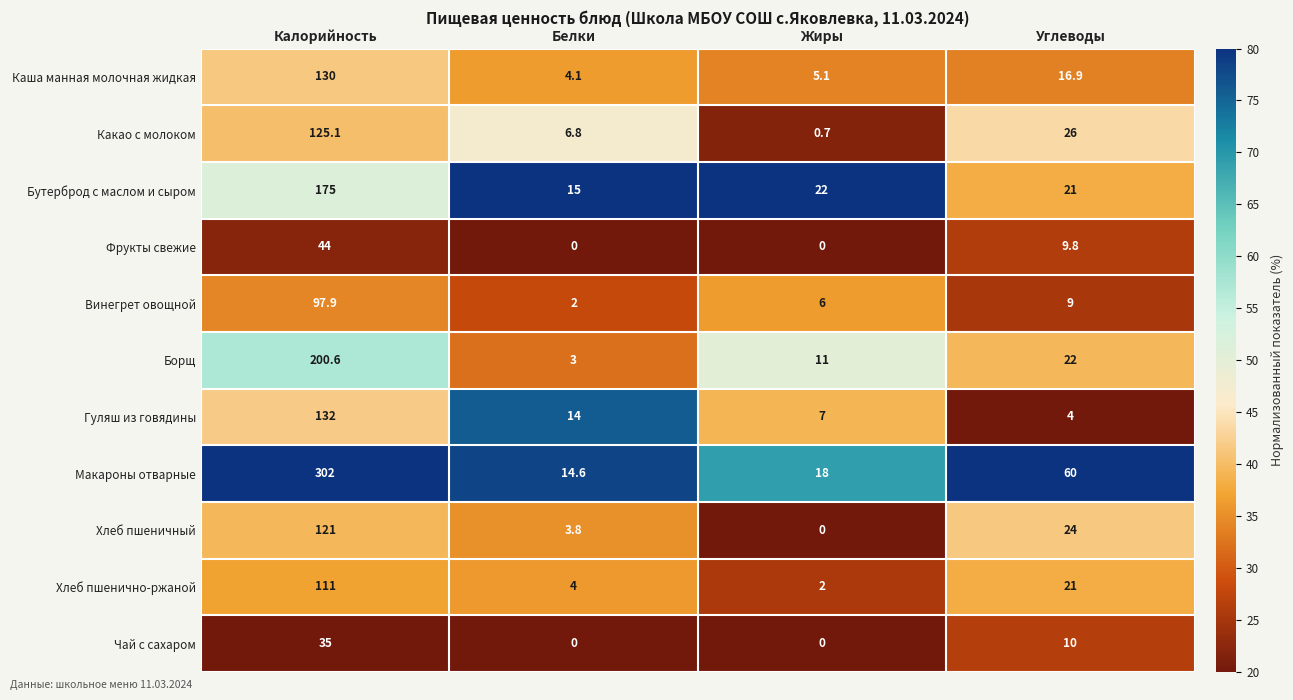

List the series in order of their peak value, highest first.

Макароны отварные, Борщ, Бутерброд с маслом и сыром, Гуляш из говядины, Каша манная молочная жидкая, Какао с молоком, Хлеб пшеничный, Хлеб пшенично-ржаной, Винегрет овощной, Фрукты свежие, Чай с сахаром